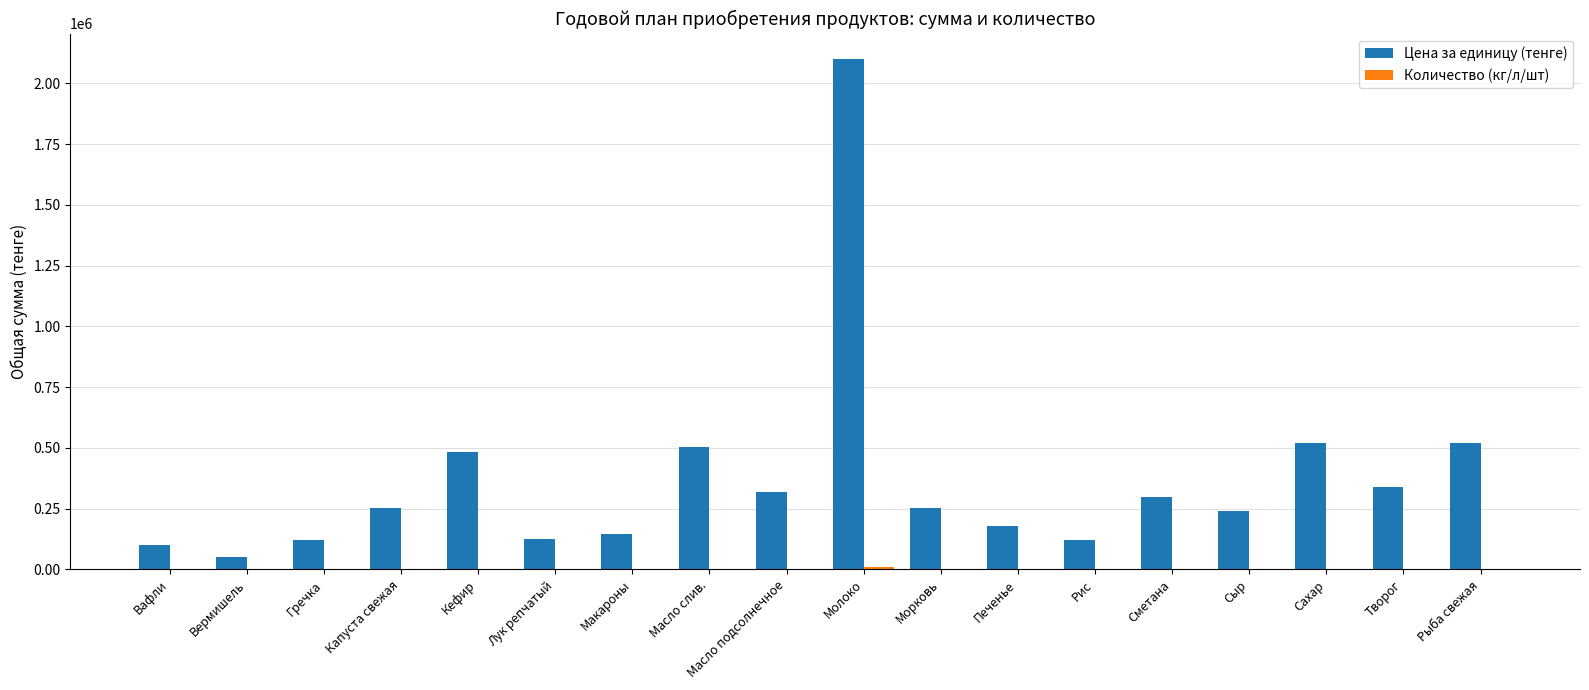

At which category is the sum across all series the highest?

Молоко